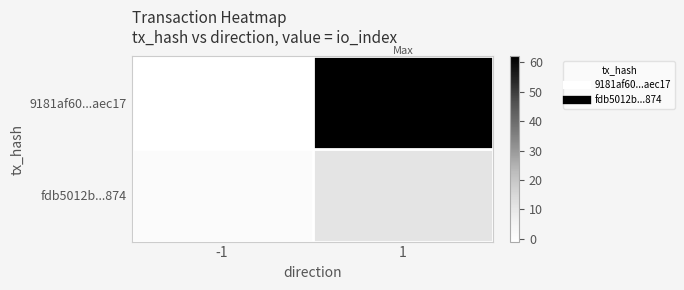

What is the greatest value displayed?

62